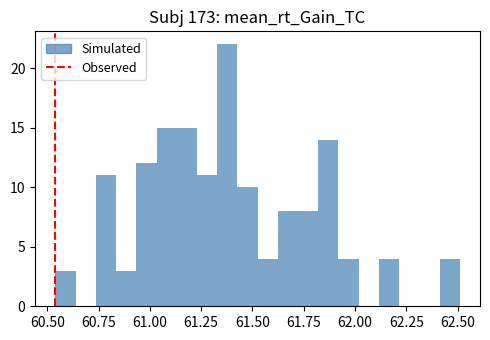

Around what value on the x-axis is the tallest bar? Give the approximate position of its centre, as read against the axis.

61.40